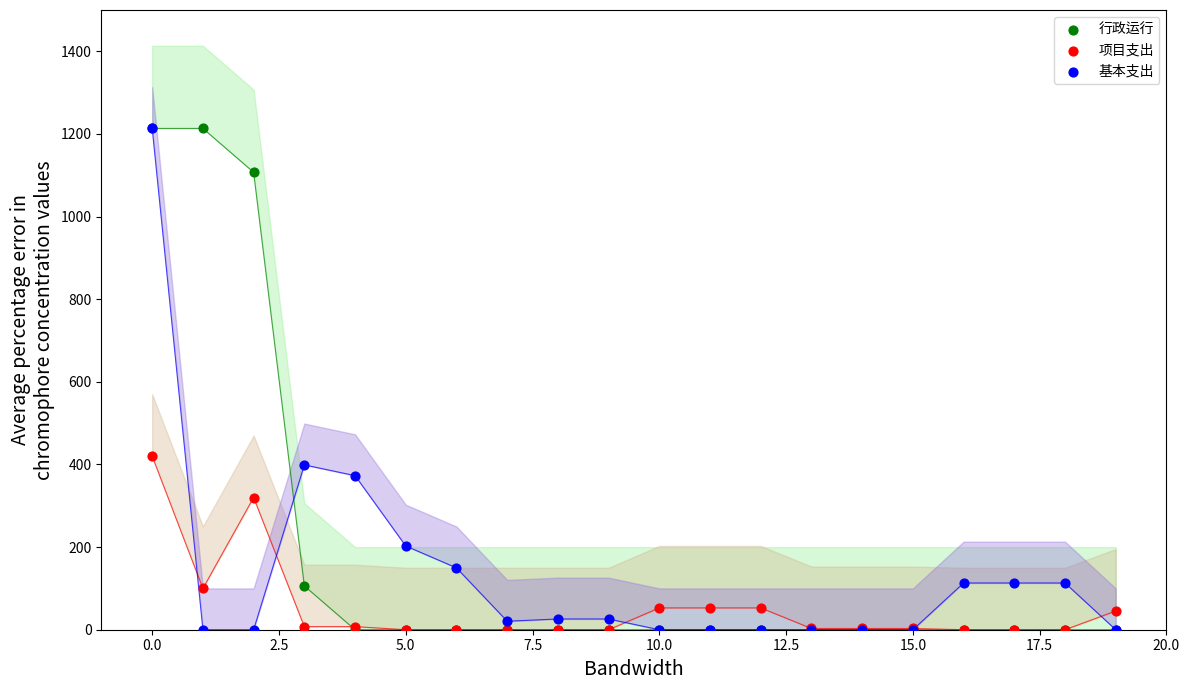

In the 基本支出 series, what Y value is closest to 606?

399.0